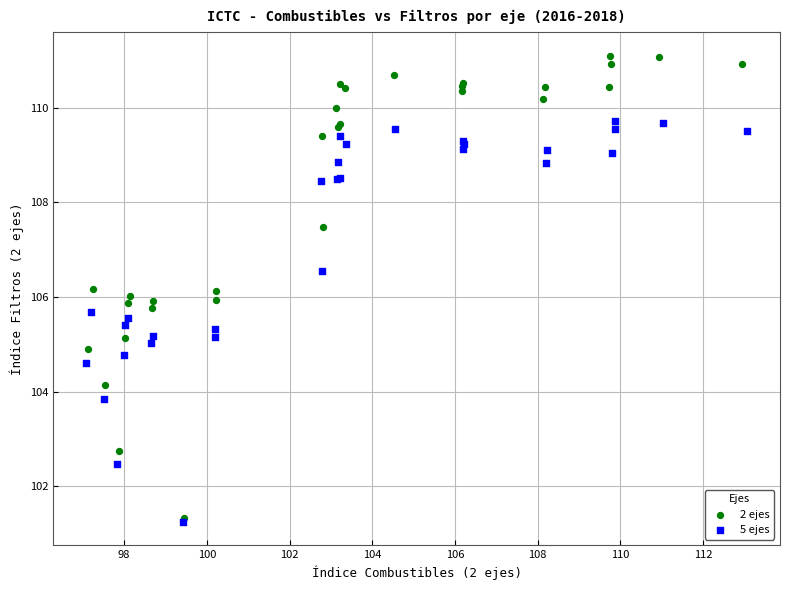

Which series has the widest spread of Y values?

2 ejes